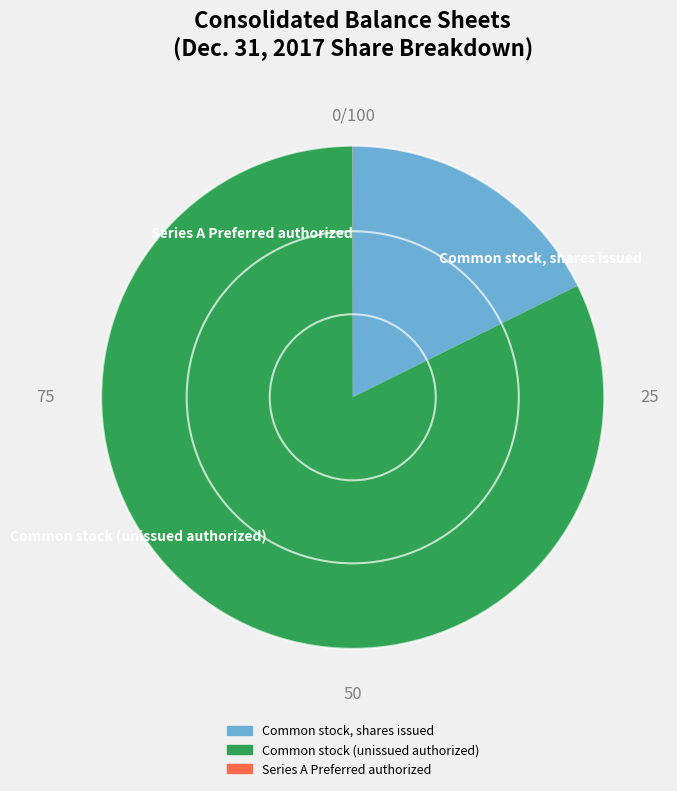

True or false: Common stock (unissued authorized) accounts for 82% of the total.

True